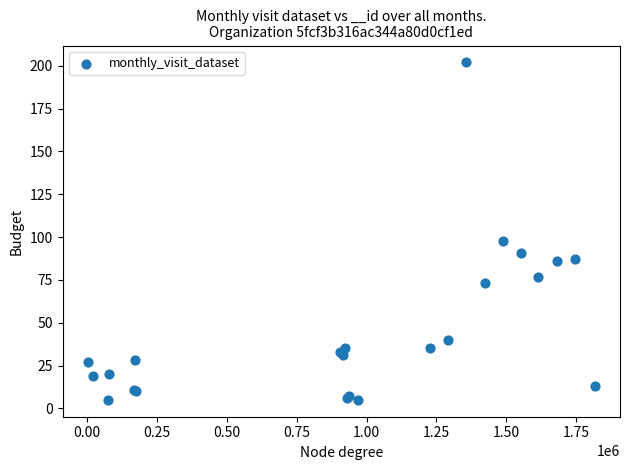

What Y value in the scatter plot is closest to 103?

98